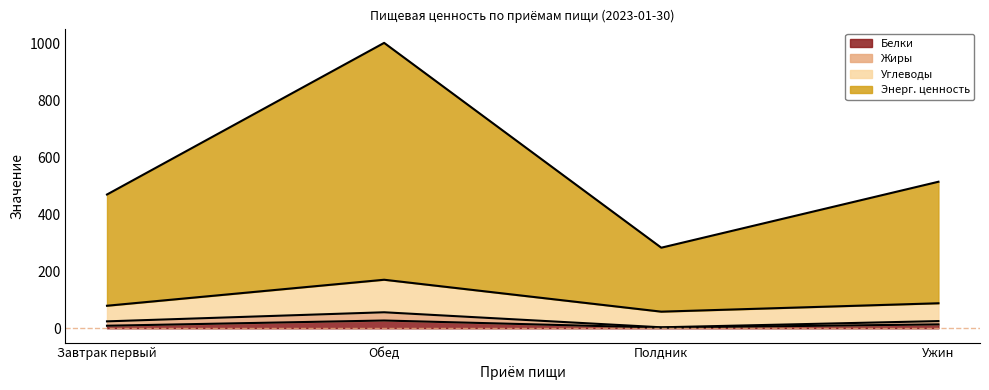

Reading right to left, extract all data points from this chart.

Белки: Ужин=13.8	Полдник=2.4	Обед=27.4	Завтрак первый=9.0
Жиры: Ужин=25.3	Полдник=3.5	Обед=56.2	Завтрак первый=24.4
Углеводы: Ужин=87.8	Полдник=58.4	Обед=170.3	Завтрак первый=79.2
Энерг. ценность: Ужин=514.0	Полдник=282.7	Обед=1001.1	Завтрак первый=469.3